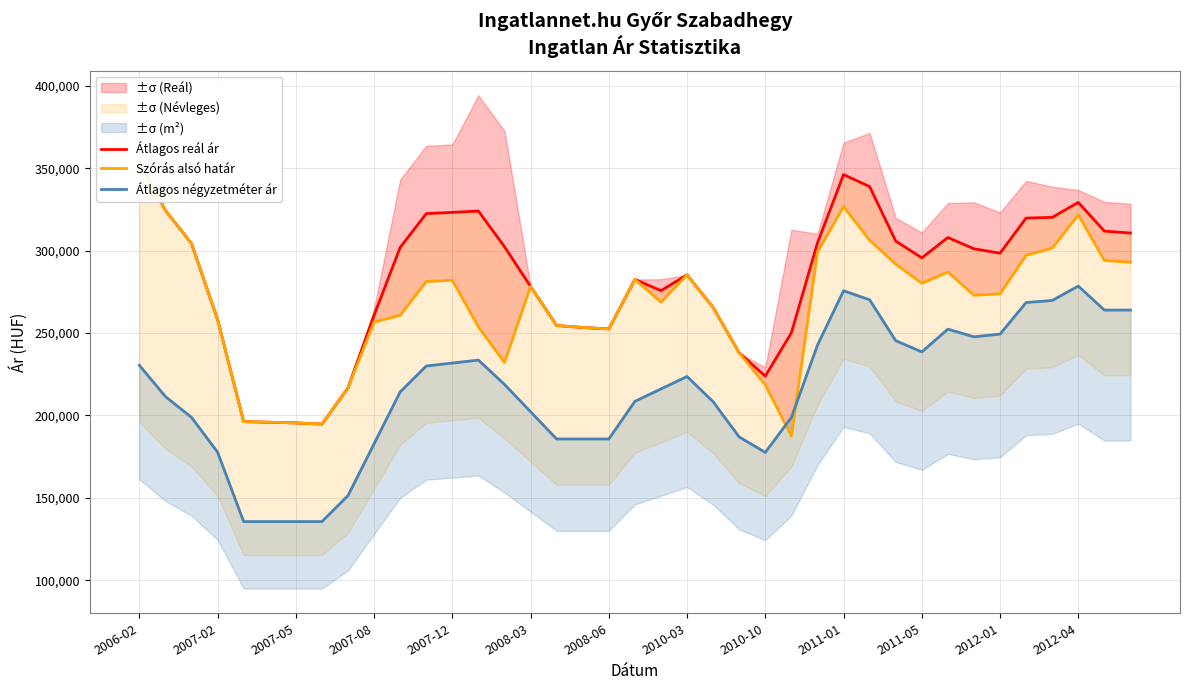

Is the value of Átlagos négyzetméter ár at 2012-04 greater than the value of Szórás alsó határ at 2012-01?

Yes